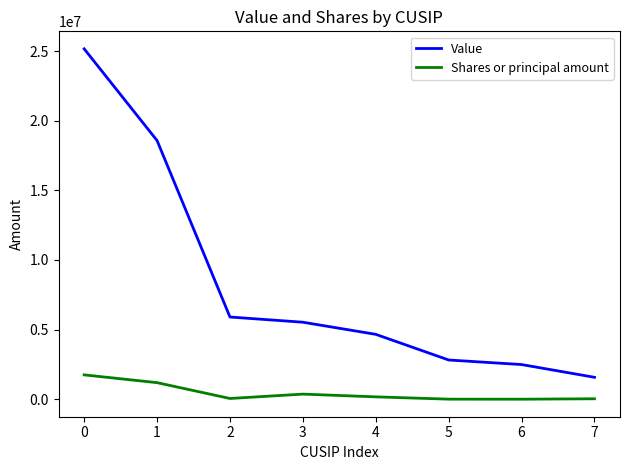

Is it true that Value equals 18576000 at 1?

True